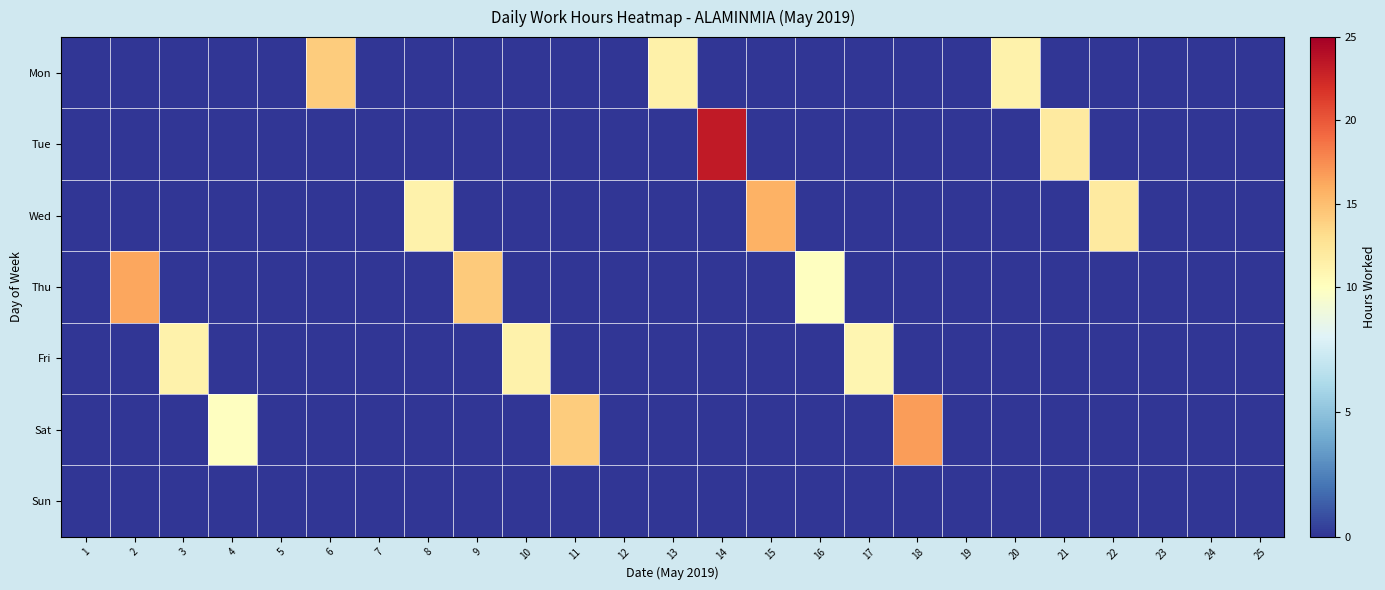

Reading left to right, what are all the values shown in this chart?

Mon: 1=0.0	2=0.0	3=0.0	4=0.0	5=0.0	6=14.2	7=0.0	8=0.0	9=0.0	10=0.0	11=0.0	12=0.0	13=11.3	14=0.0	15=0.0	16=0.0	17=0.0	18=0.0	19=0.0	20=11.2	21=0.0	22=0.0	23=0.0	24=0.0	25=0.0
Tue: 1=0.0	2=0.0	3=0.0	4=0.0	5=0.0	6=0.0	7=0.0	8=0.0	9=0.0	10=0.0	11=0.0	12=0.0	13=0.0	14=23.4	15=0.0	16=0.0	17=0.0	18=0.0	19=0.0	20=0.0	21=11.9	22=0.0	23=0.0	24=0.0	25=0.0
Wed: 1=0.0	2=0.0	3=0.0	4=0.0	5=0.0	6=0.0	7=0.0	8=11.3	9=0.0	10=0.0	11=0.0	12=0.0	13=0.0	14=0.0	15=15.6	16=0.0	17=0.0	18=0.0	19=0.0	20=0.0	21=0.0	22=11.9	23=0.0	24=0.0	25=0.0
Thu: 1=0.0	2=16.2	3=0.0	4=0.0	5=0.0	6=0.0	7=0.0	8=0.0	9=14.3	10=0.0	11=0.0	12=0.0	13=0.0	14=0.0	15=0.0	16=10.0	17=0.0	18=0.0	19=0.0	20=0.0	21=0.0	22=0.0	23=0.0	24=0.0	25=0.0
Fri: 1=0.0	2=0.0	3=11.2	4=0.0	5=0.0	6=0.0	7=0.0	8=0.0	9=0.0	10=11.2	11=0.0	12=0.0	13=0.0	14=0.0	15=0.0	16=0.0	17=10.9	18=0.0	19=0.0	20=0.0	21=0.0	22=0.0	23=0.0	24=0.0	25=0.0
Sat: 1=0.0	2=0.0	3=0.0	4=10.0	5=0.0	6=0.0	7=0.0	8=0.0	9=0.0	10=0.0	11=14.2	12=0.0	13=0.0	14=0.0	15=0.0	16=0.0	17=0.0	18=16.8	19=0.0	20=0.0	21=0.0	22=0.0	23=0.0	24=0.0	25=0.0
Sun: 1=0.0	2=0.0	3=0.0	4=0.0	5=0.0	6=0.0	7=0.0	8=0.0	9=0.0	10=0.0	11=0.0	12=0.0	13=0.0	14=0.0	15=0.0	16=0.0	17=0.0	18=0.0	19=0.0	20=0.0	21=0.0	22=0.0	23=0.0	24=0.0	25=0.0